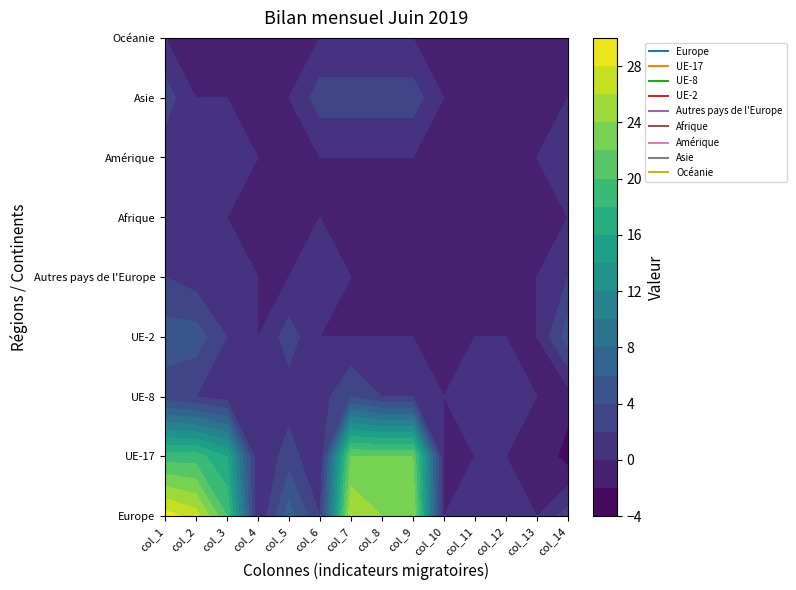

What is the difference between the maximum and minimum values in the Europe series?

29